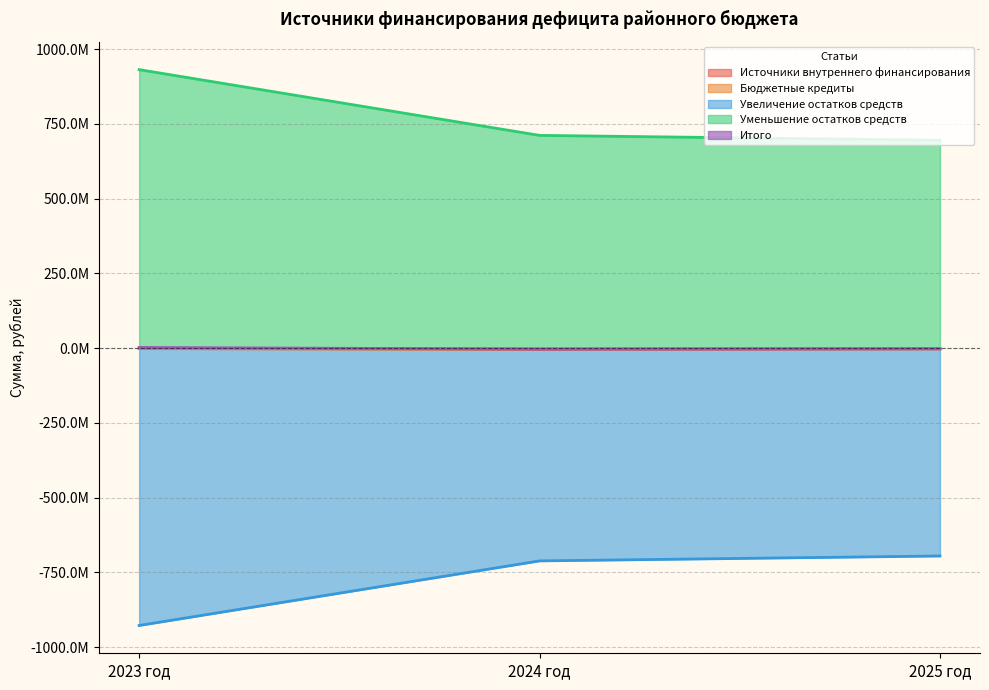

How many values in the Итого series exceed -2267000?

1